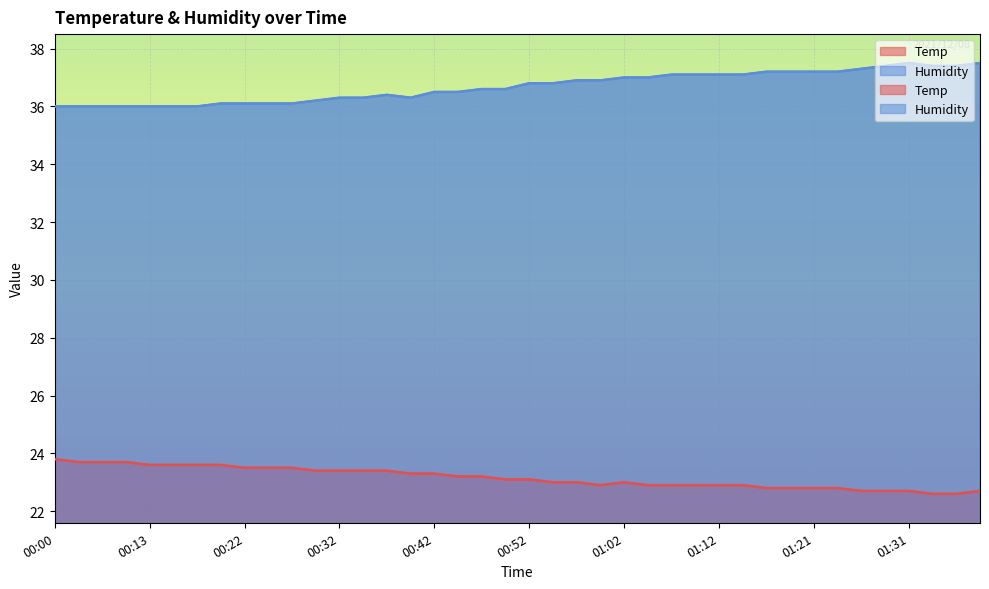

What is the smallest value displayed?

22.6